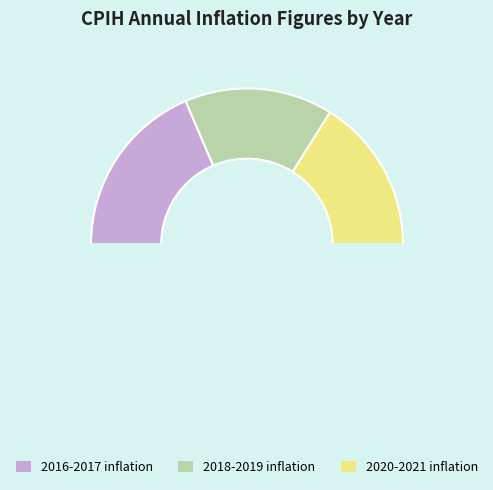

Count the number of slices in the pie.

4